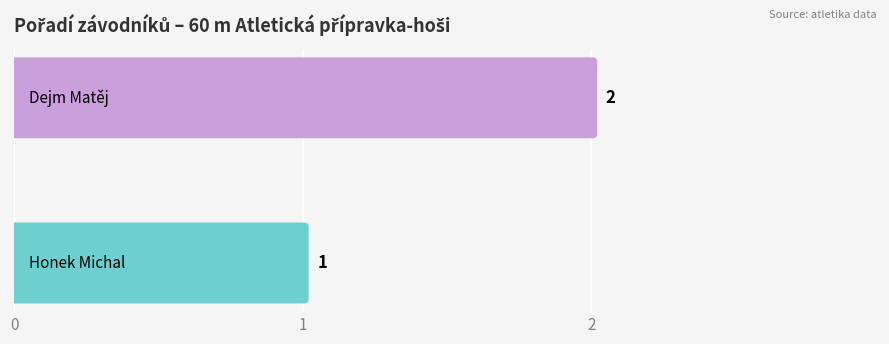

True or false: the data shows 3 at 1.

False